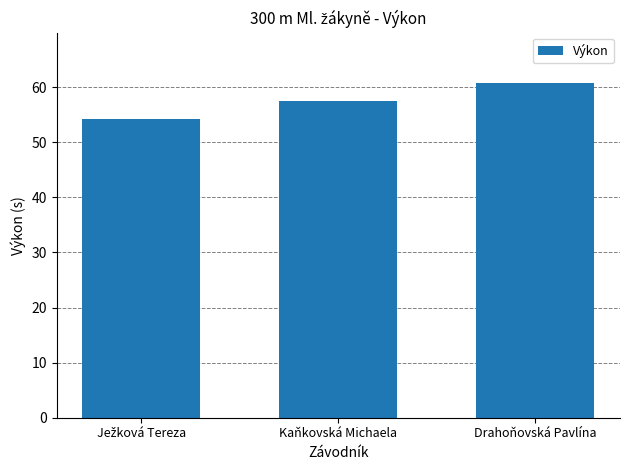

What is the value of the 3rd bar from the left?

60.8